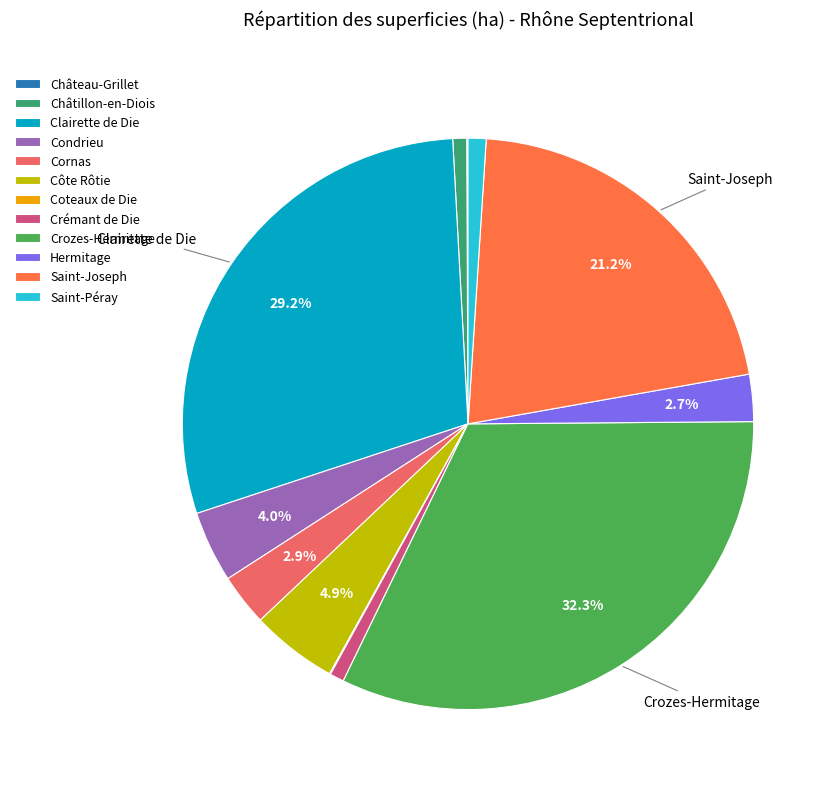

The Condrieu slice represents 4% of the pie. True or false?

True